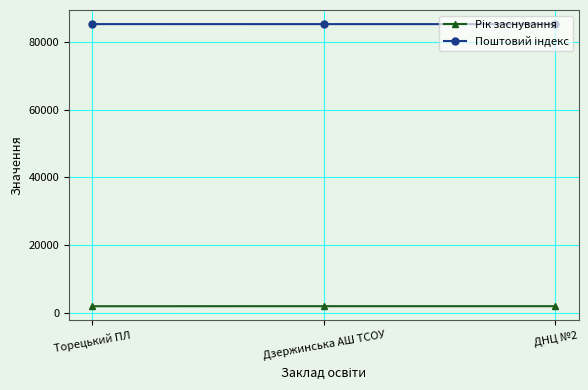

What is the smallest value displayed?

1989